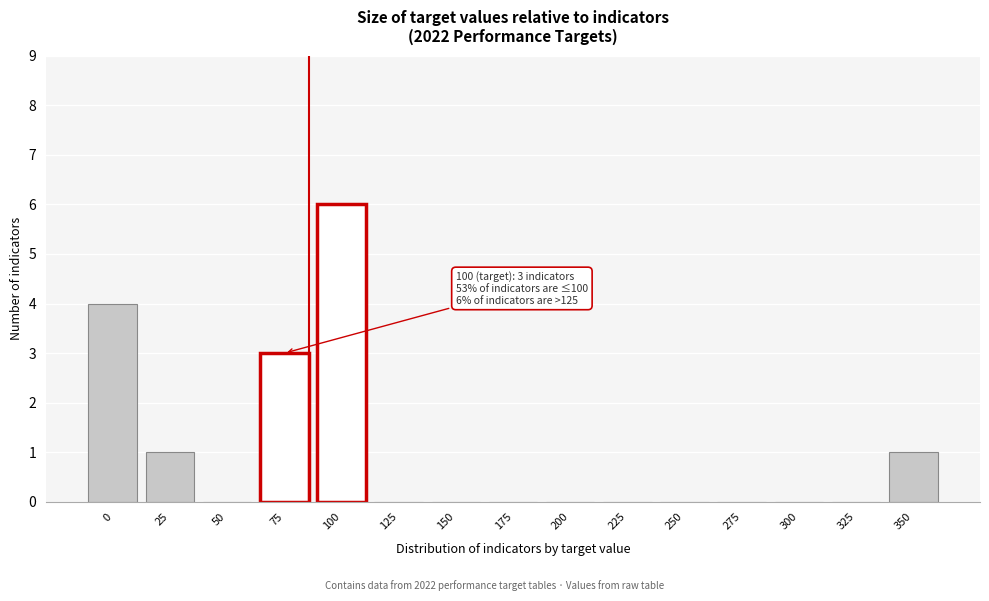

Reading right to left, extract all data points from this chart.

350=1	325=0	300=0	275=0	250=0	225=0	200=0	175=0	150=0	125=0	100=6	75=3	50=0	25=1	0=4